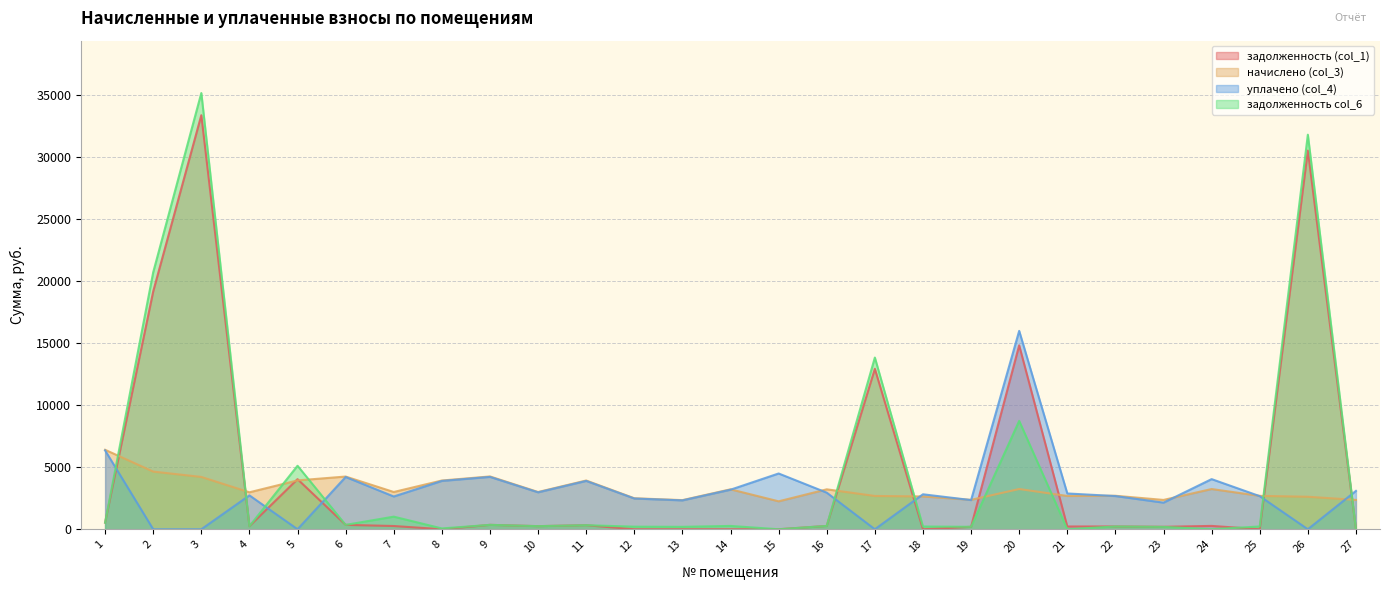

Which series has the largest range (max minus min)?

задолженность col_6